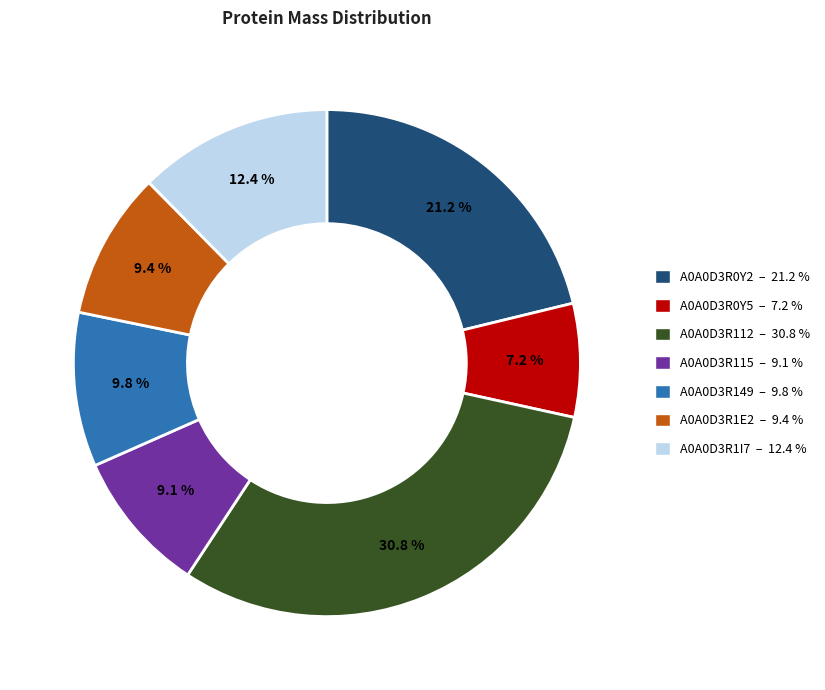

To the nearest percent, what is the difference between the largest and smallest slice percentages?

24%